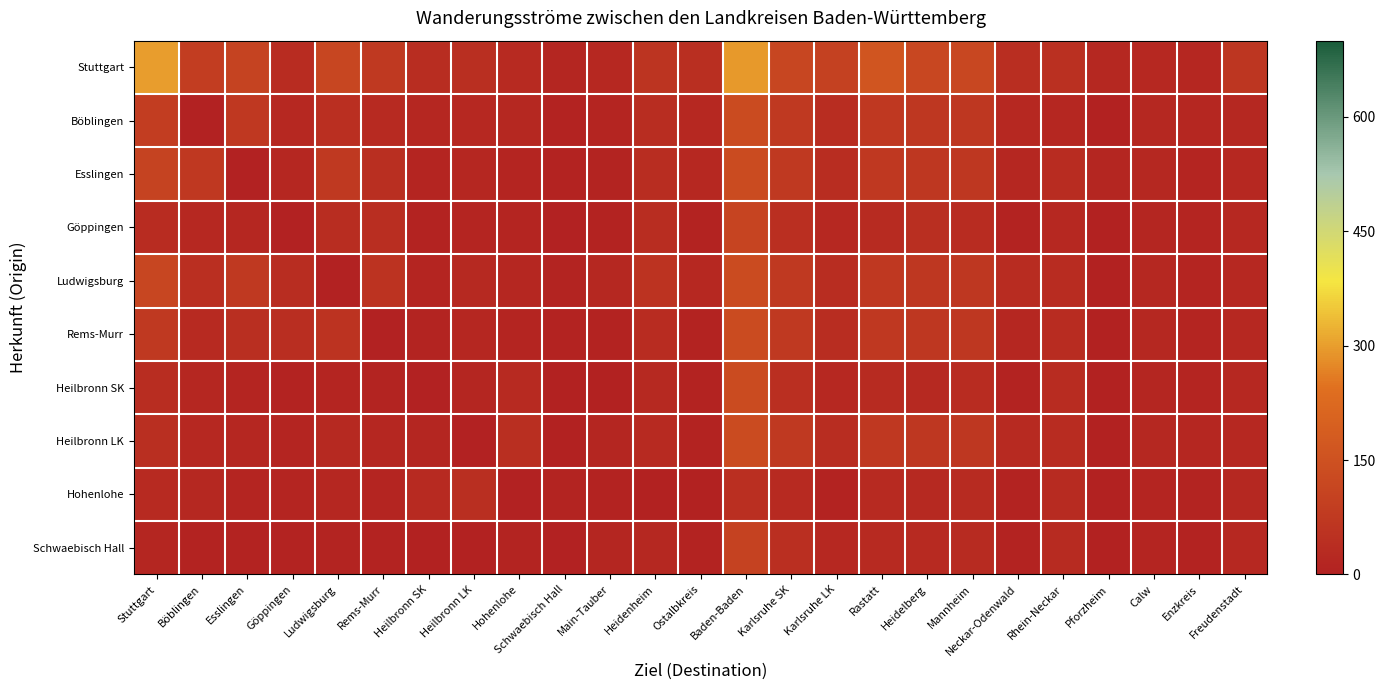

How many categories are shown in the chart?

25